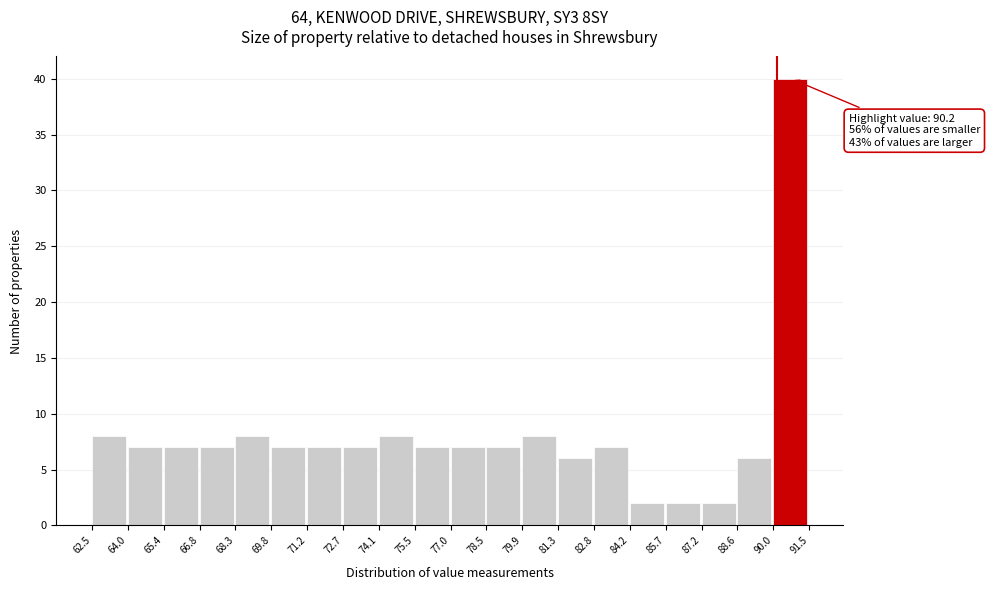

Over which range of the x-axis is the bar tallest?

90.0 to 91.5